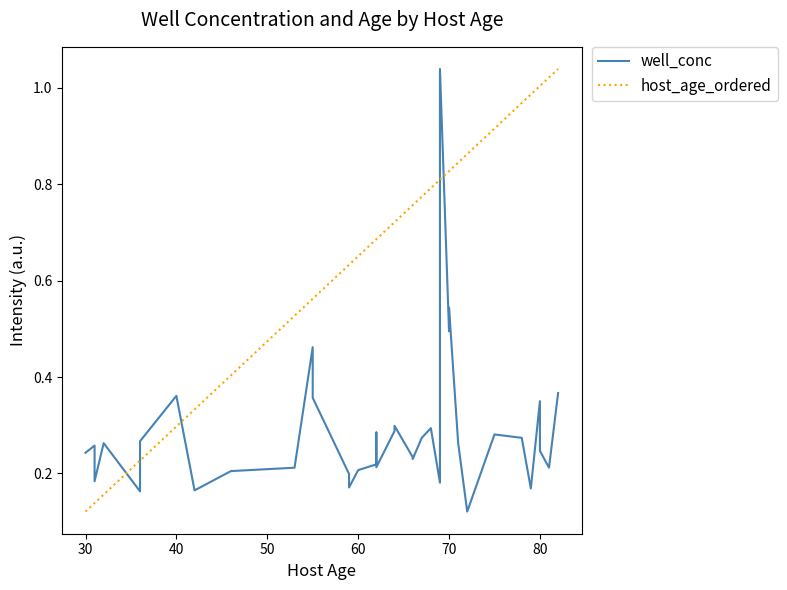

At how many categories does at least one series exceed 0?

40